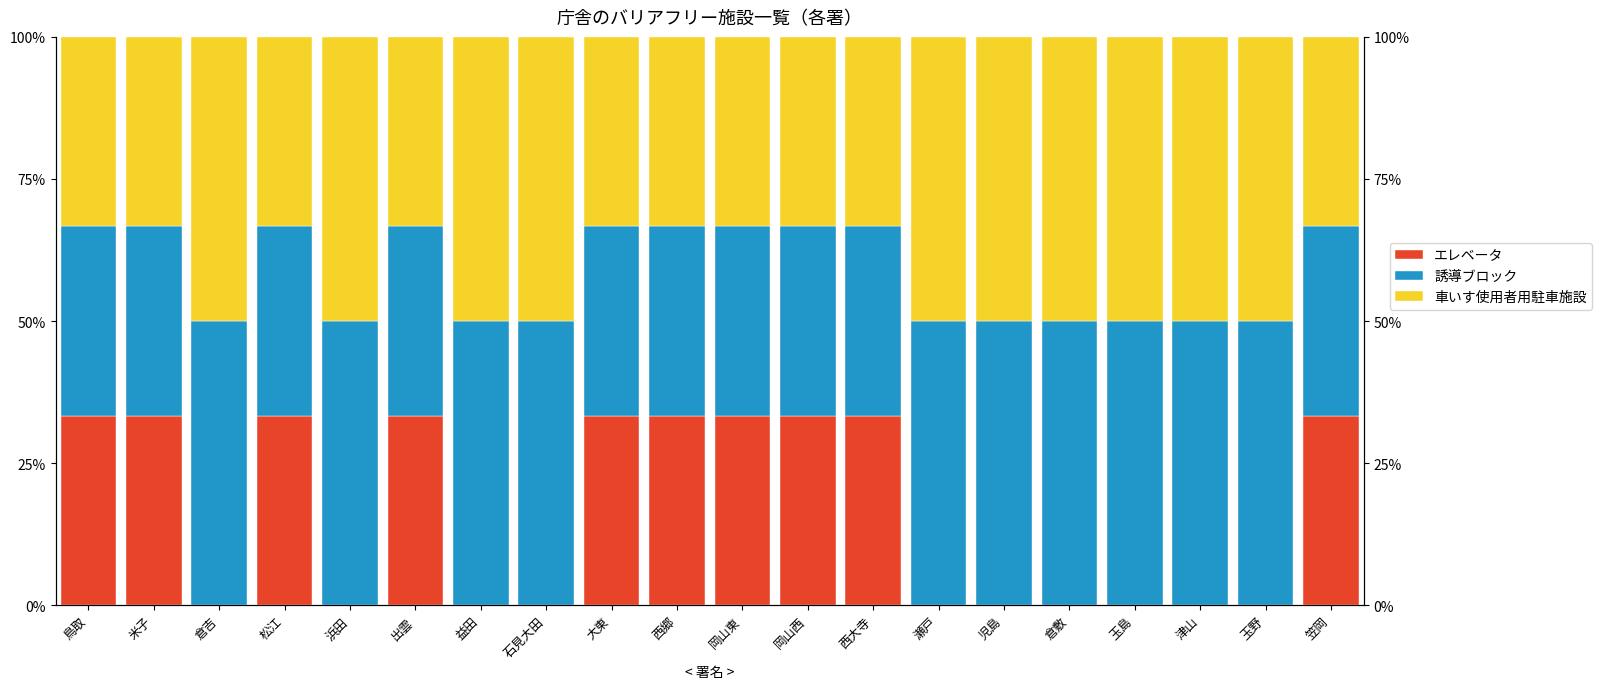

Reading right to left, transcribe all the data shown in this chart.

エレベータ: 33.3	0.0	0.0	0.0	0.0	0.0	0.0	33.3	33.3	33.3	33.3	33.3	0.0	0.0	33.3	0.0	33.3	0.0	33.3	33.3
誘導ブロック: 33.3	50.0	50.0	50.0	50.0	50.0	50.0	33.3	33.3	33.3	33.3	33.3	50.0	50.0	33.3	50.0	33.3	50.0	33.3	33.3
車いす使用者用駐車施設: 33.3	50.0	50.0	50.0	50.0	50.0	50.0	33.3	33.3	33.3	33.3	33.3	50.0	50.0	33.3	50.0	33.3	50.0	33.3	33.3